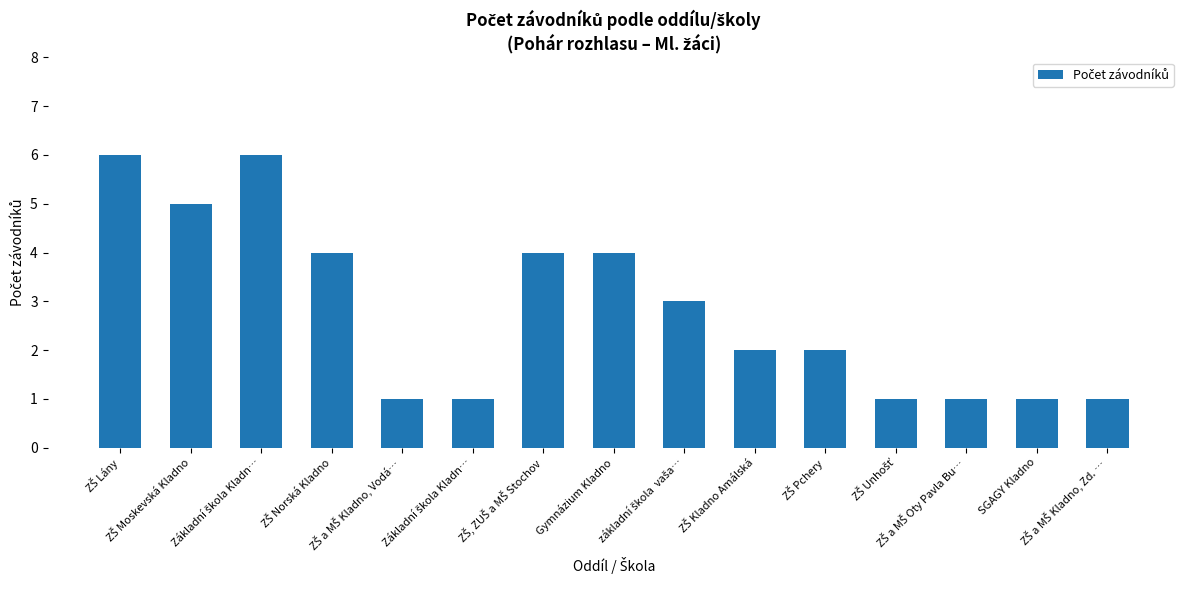

Rank the categories by value from highest to lowest.

ZŠ Lány, Základní škola Kladn…, ZŠ Moskevská Kladno, ZŠ Norská Kladno, ZŠ, ZUŠ a MŠ Stochov, Gymnázium Kladno, základní škola  vaša…, ZŠ Kladno Amálská, ZŠ Pchery, ZŠ a MŠ Kladno, Vodá…, Základní škola Kladn…, ZŠ Unhošť, ZŠ a MŠ Oty Pavla Bu…, SGAGY Kladno, ZŠ a MŠ Kladno, Zd. …